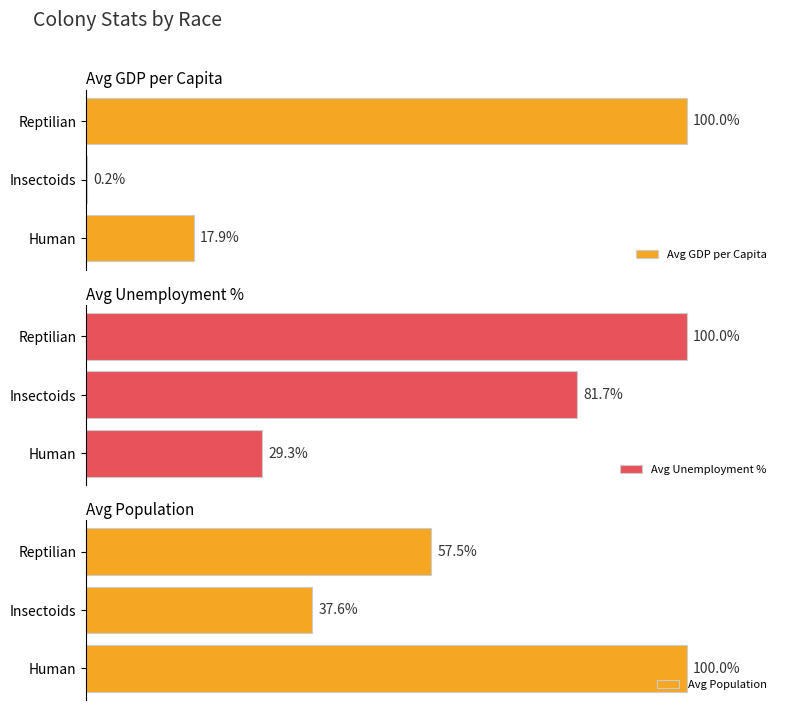

Which category has the highest value in the Avg GDP per Capita series?

Reptilian